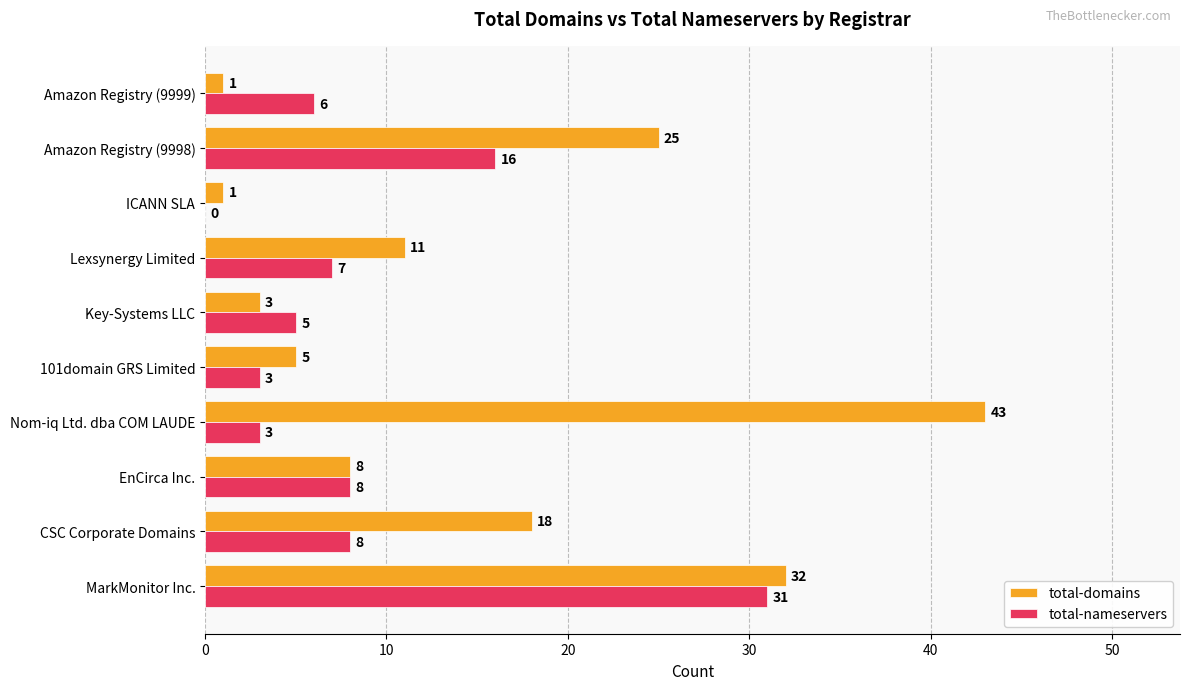

What is the sum of the total-domains values at 101domain GRS Limited and Key-Systems LLC?

8